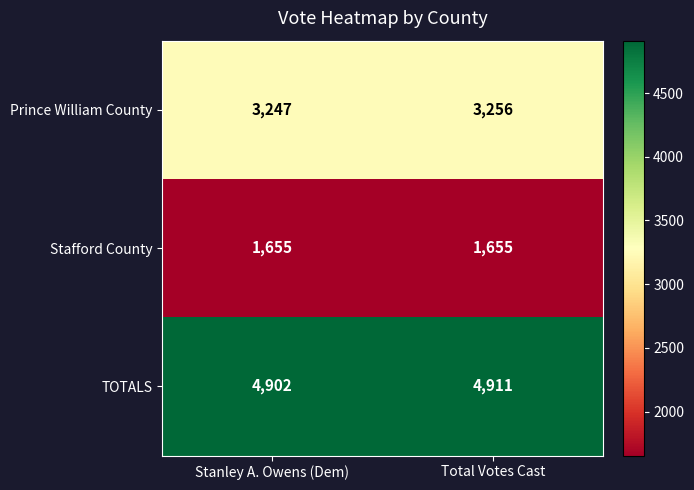

At how many categories does at least one series exceed 1857?

2